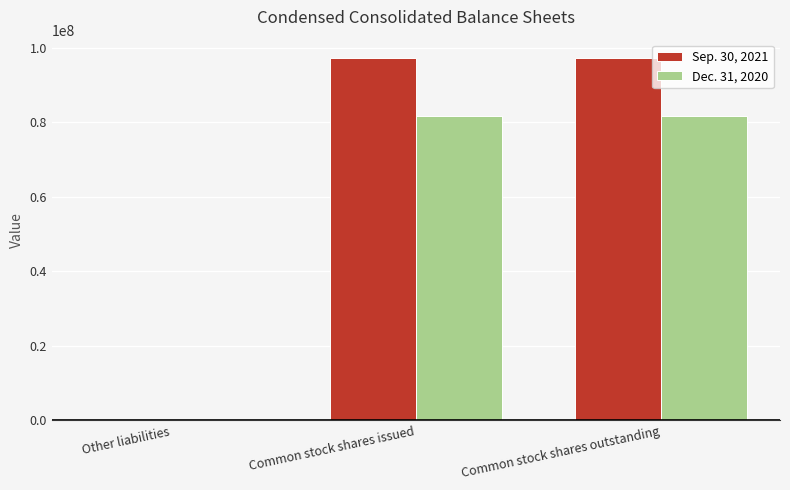

Reading right to left, what are all the values shown in this chart?

Sep. 30, 2021: 97332998	97332998	2849
Dec. 31, 2020: 81669151	81669151	3549